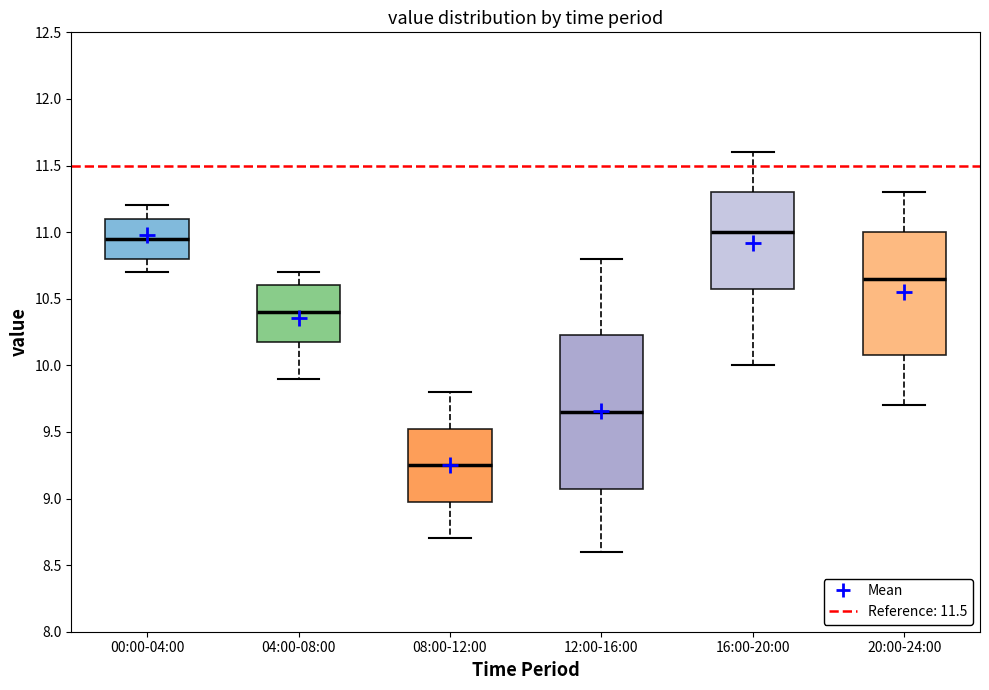

Comparing the boxes themselves (not the whiskers), which one is the tallest?

12:00-16:00